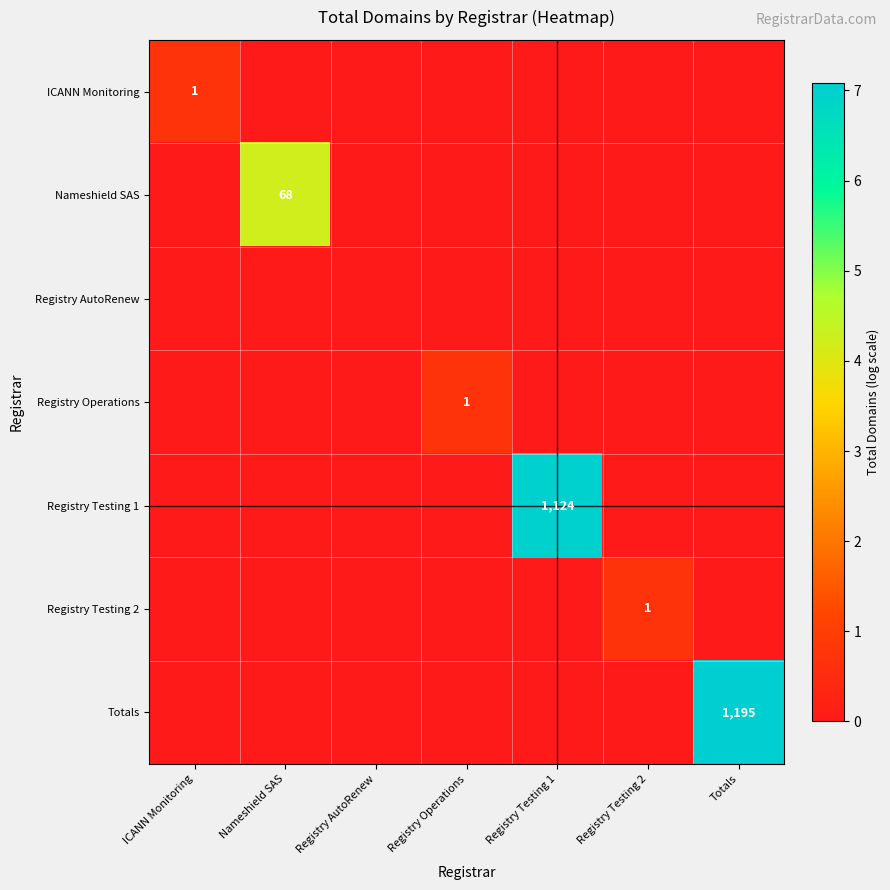

At which category is the sum across all series the highest?

Totals